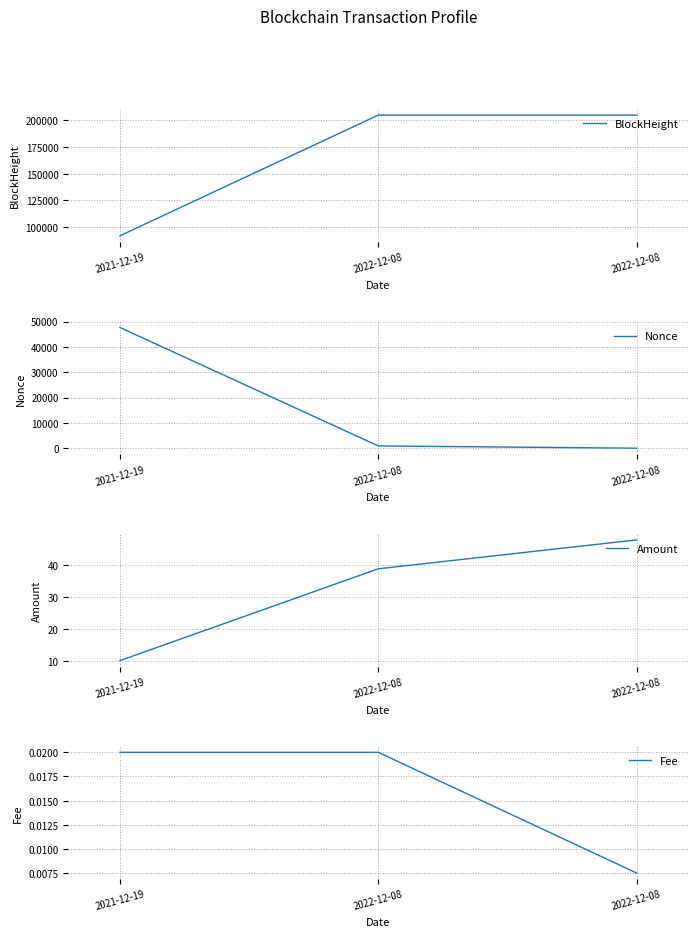

How many distinct data groups are displayed?

4